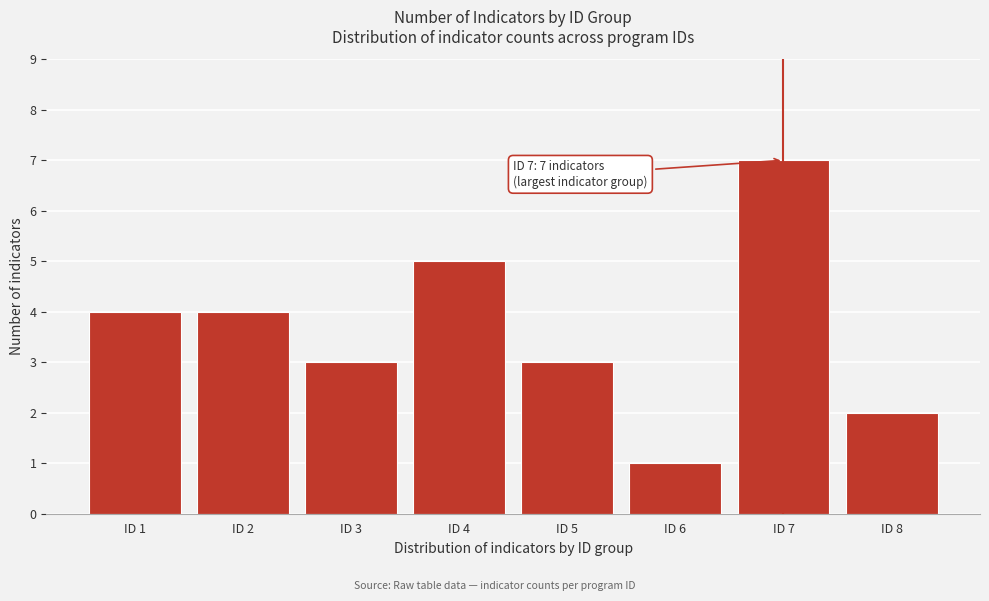

Reading right to left, extract all data points from this chart.

2	7	1	3	5	3	4	4